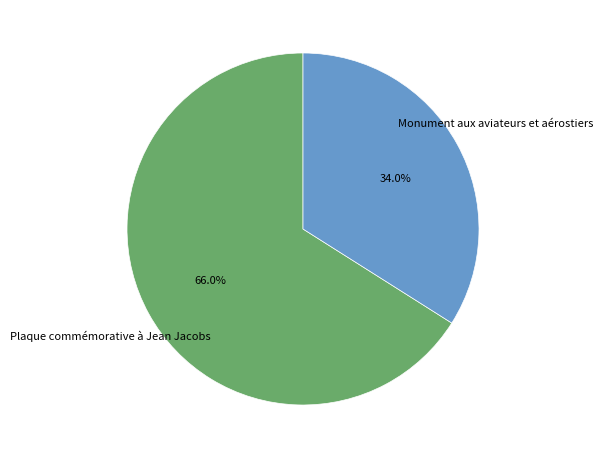

Count the number of slices in the pie.

2